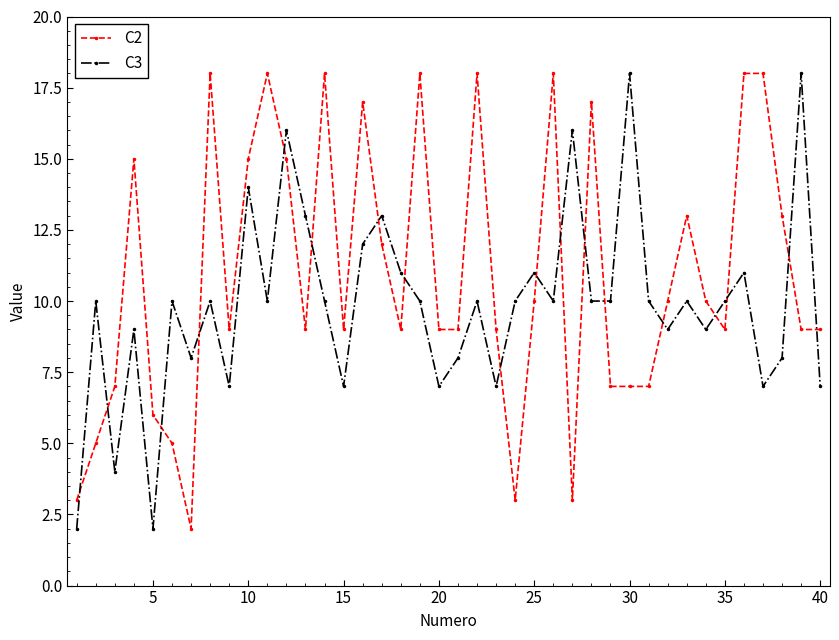

Rank the series by their average value, from lowest to highest.

C3, C2